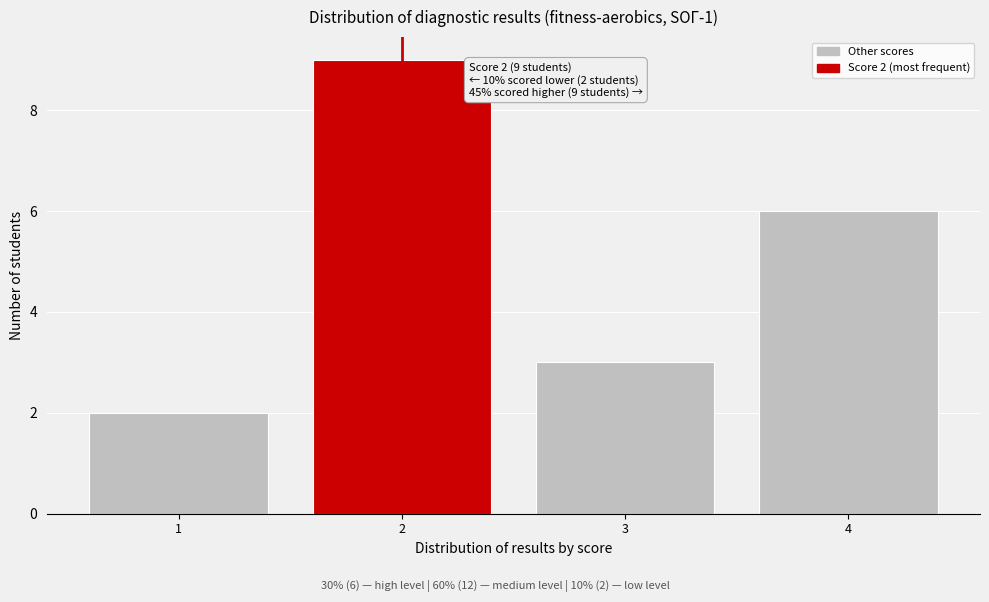

Reading right to left, extract all data points from this chart.

4=6	3=3	2=9	1=2